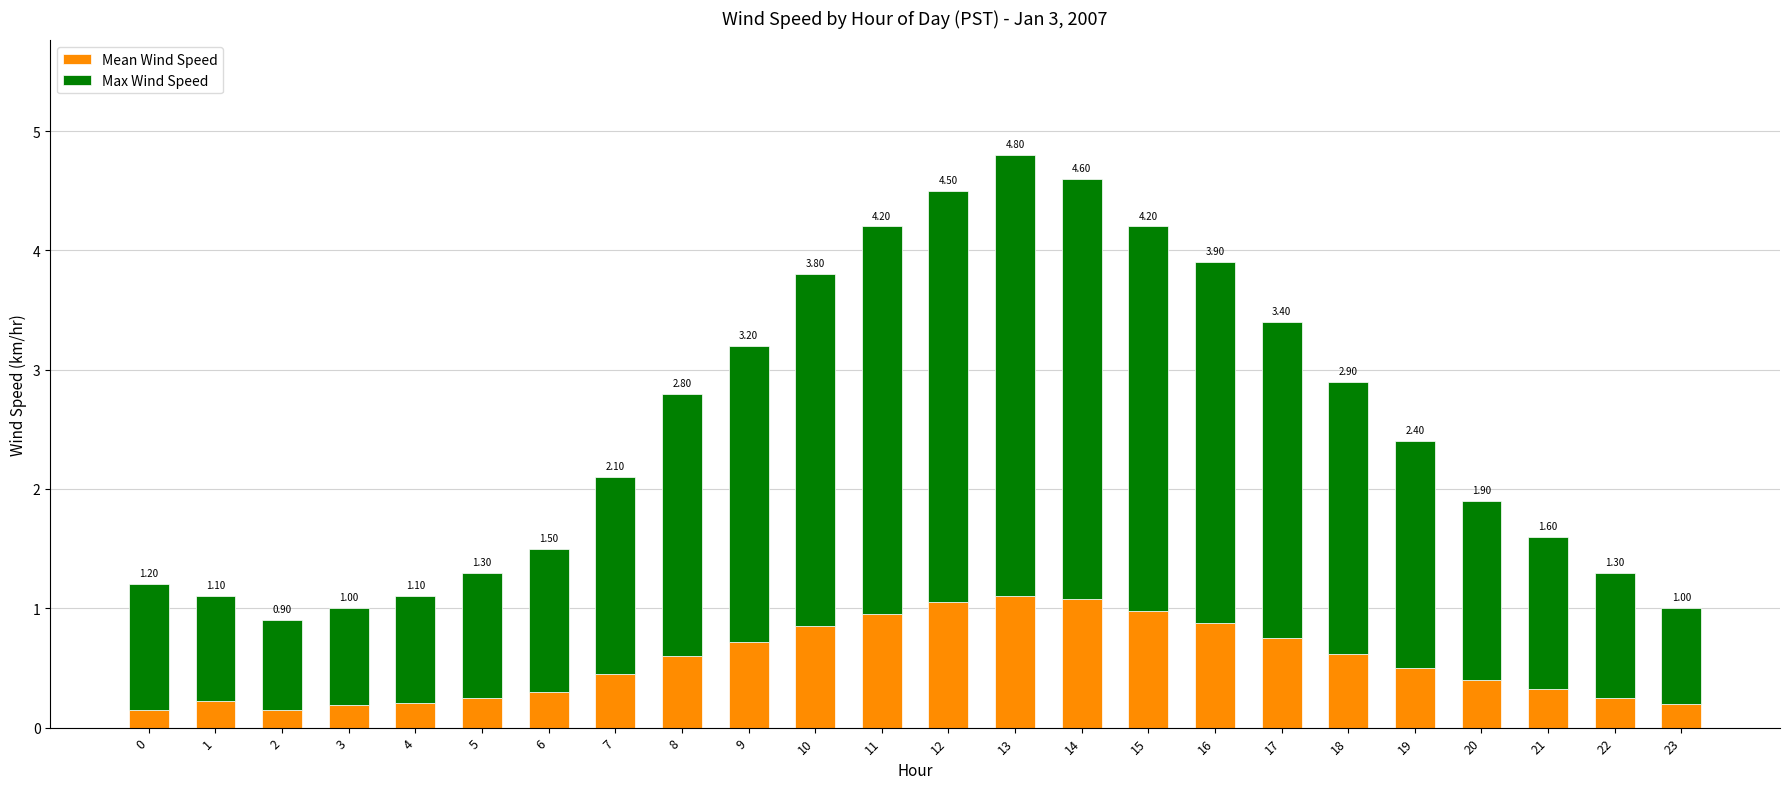

At which category is the sum across all series the highest?

13